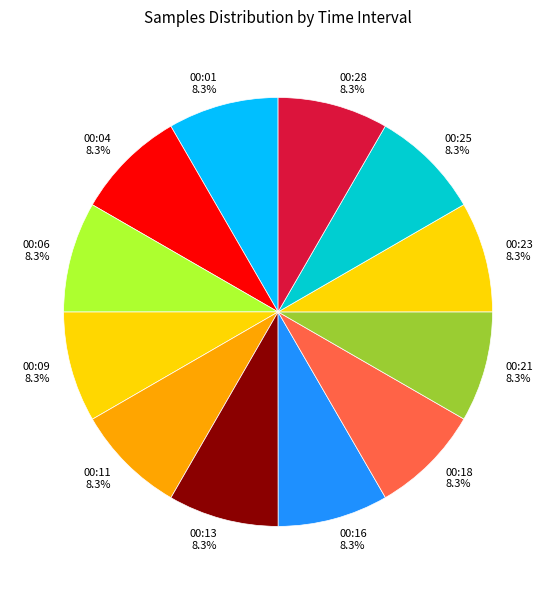

How many segments does this pie chart have?

12